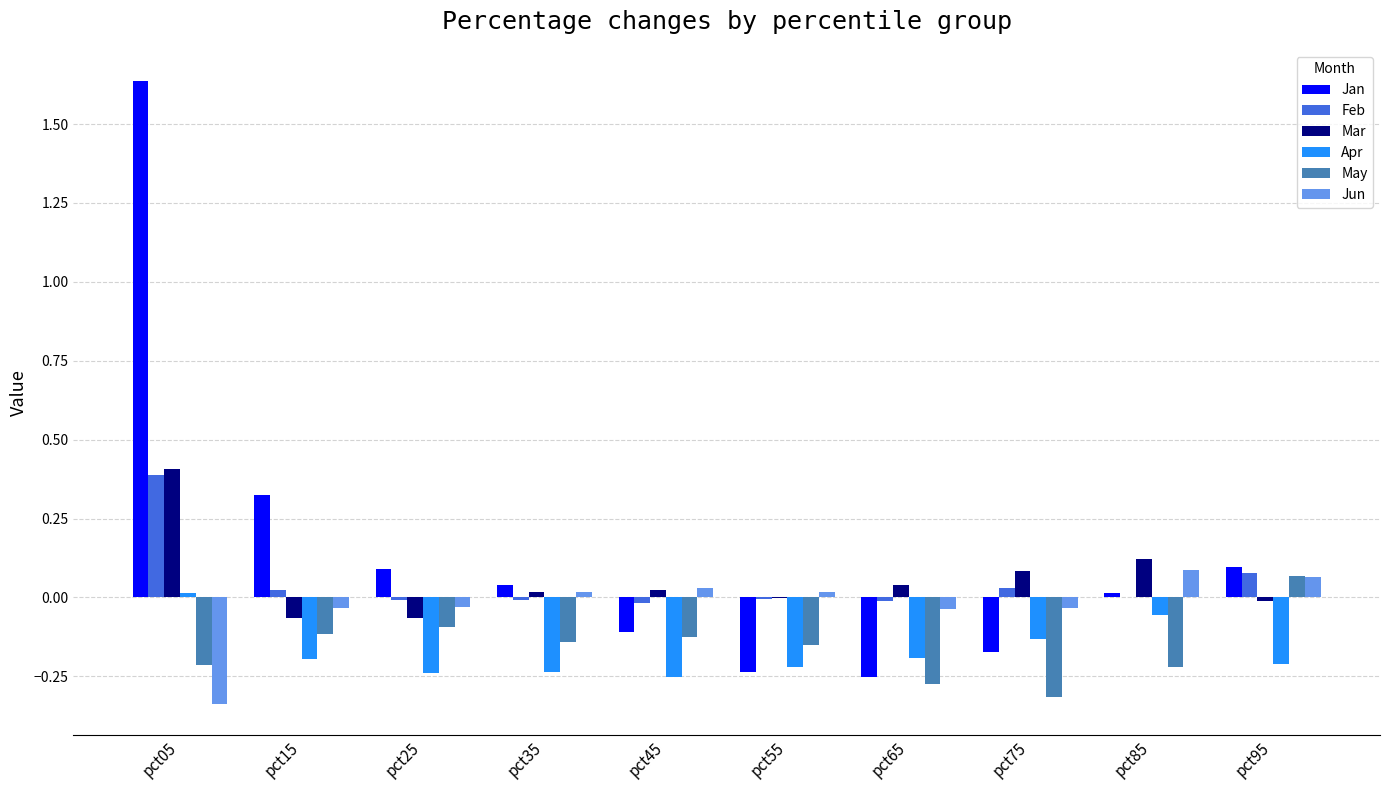

At which label is May closest to 0?

pct95